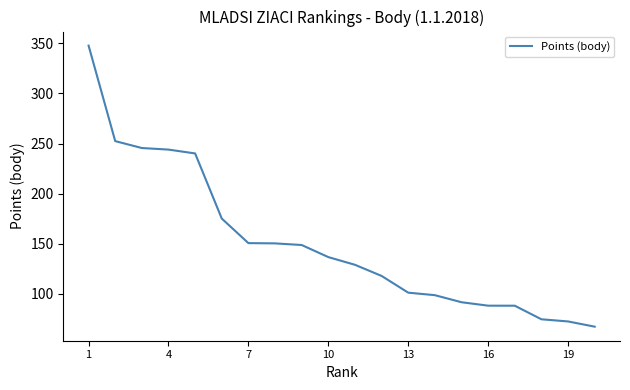

What is the minimum value shown in the chart?

67.2